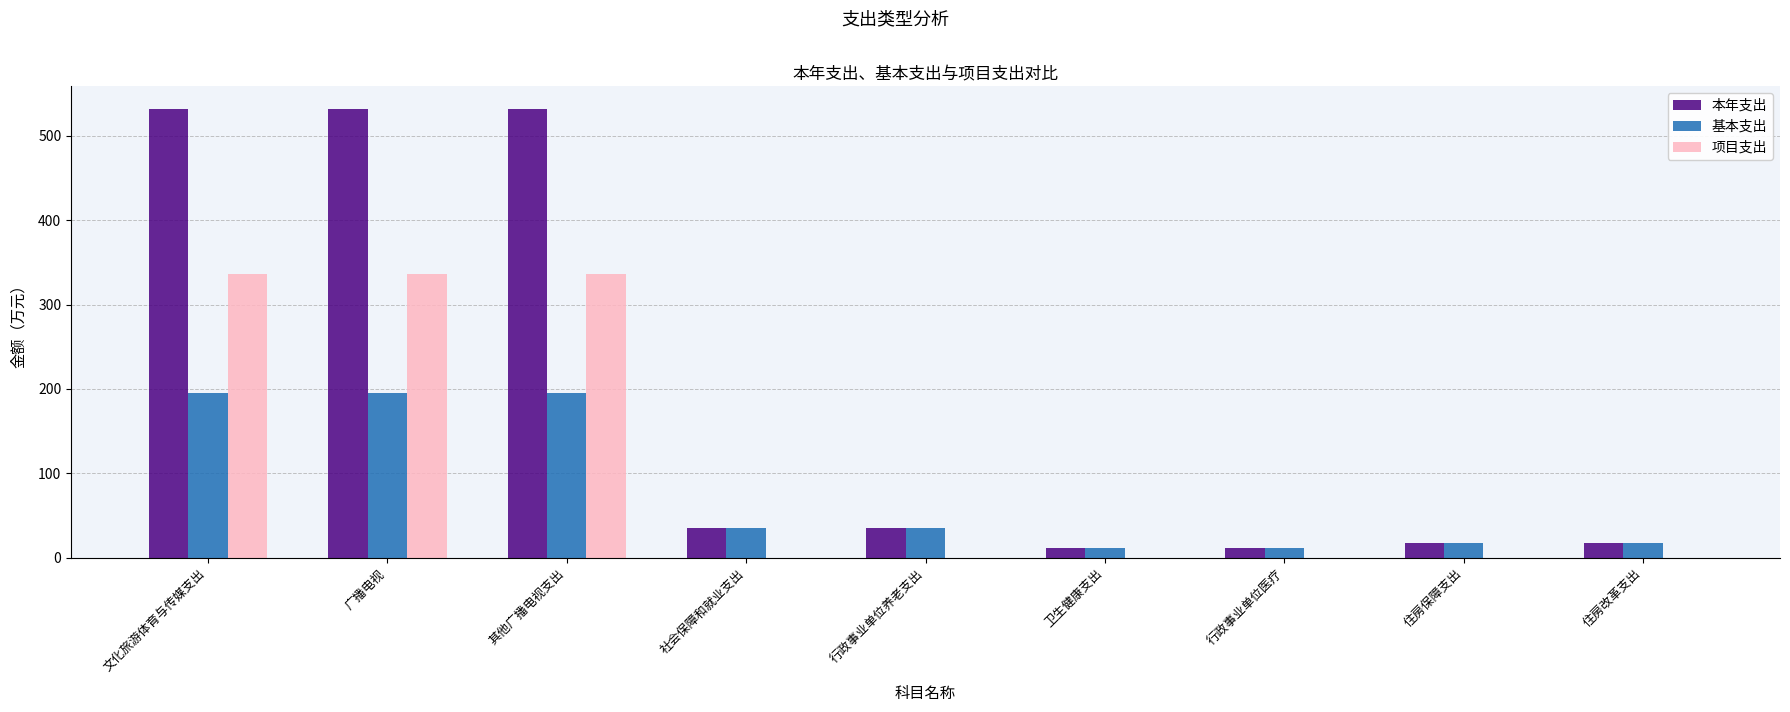

What is the greatest value displayed?

531.9